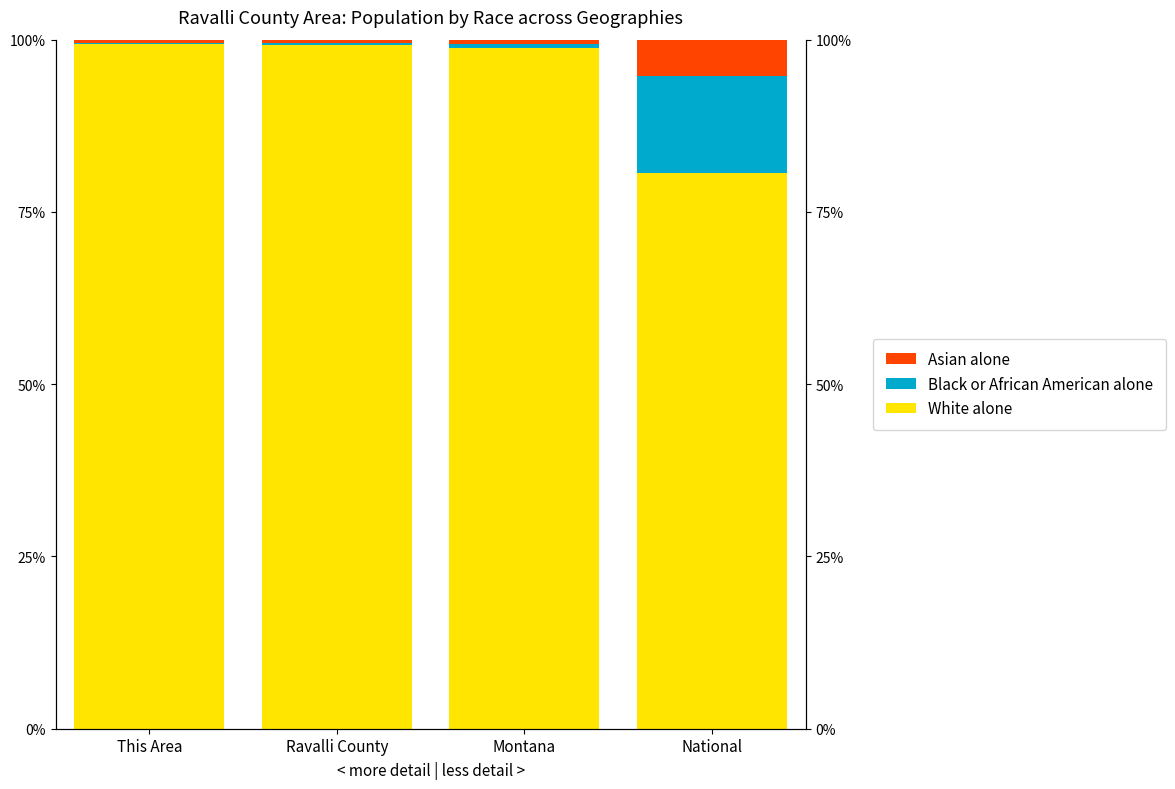

Where does the White alone series first go above 99?

This Area